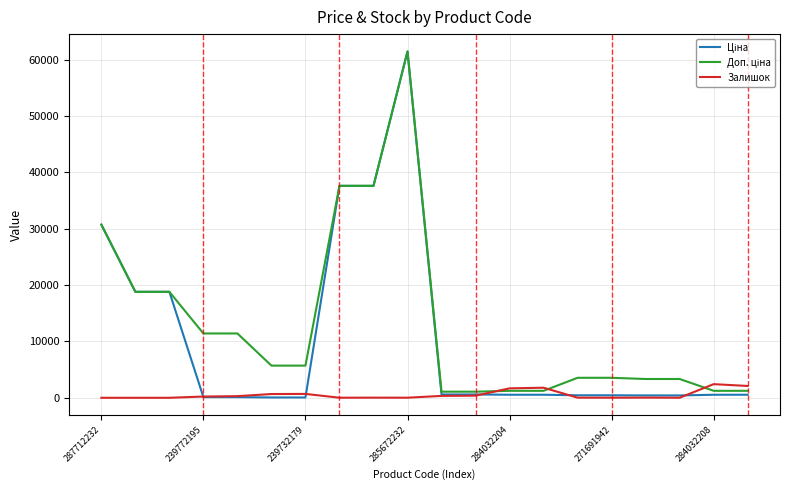

What is the maximum value shown in the chart?

61434.3